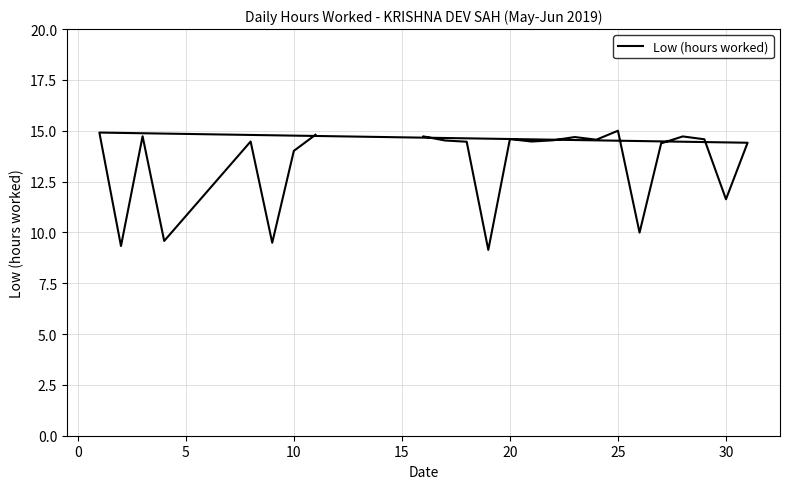

How many lines are shown in the chart?

1